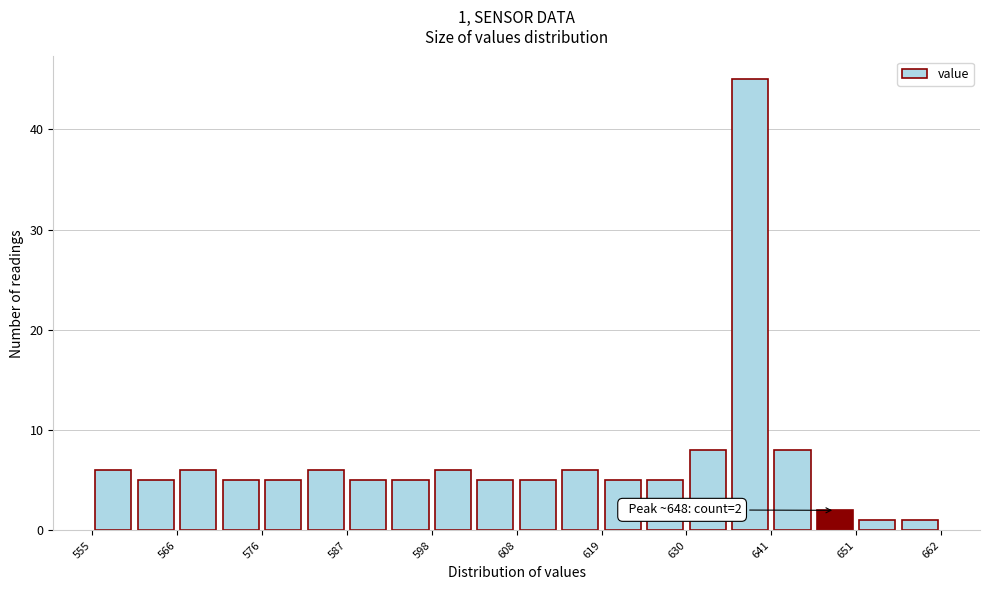

Around what value on the x-axis is the tallest bar? Give the approximate position of its centre, as read against the axis.

638